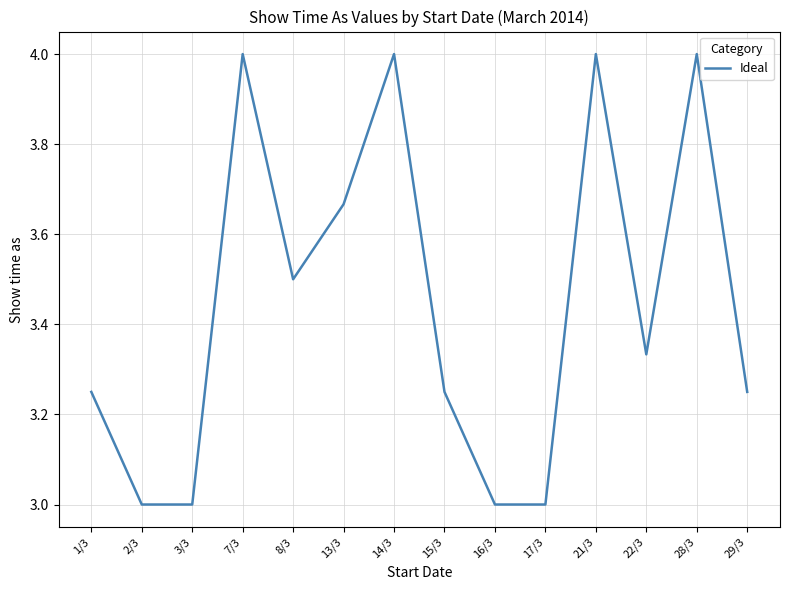

How many interior local peaks (higher than both neighbors) does the data have?

4